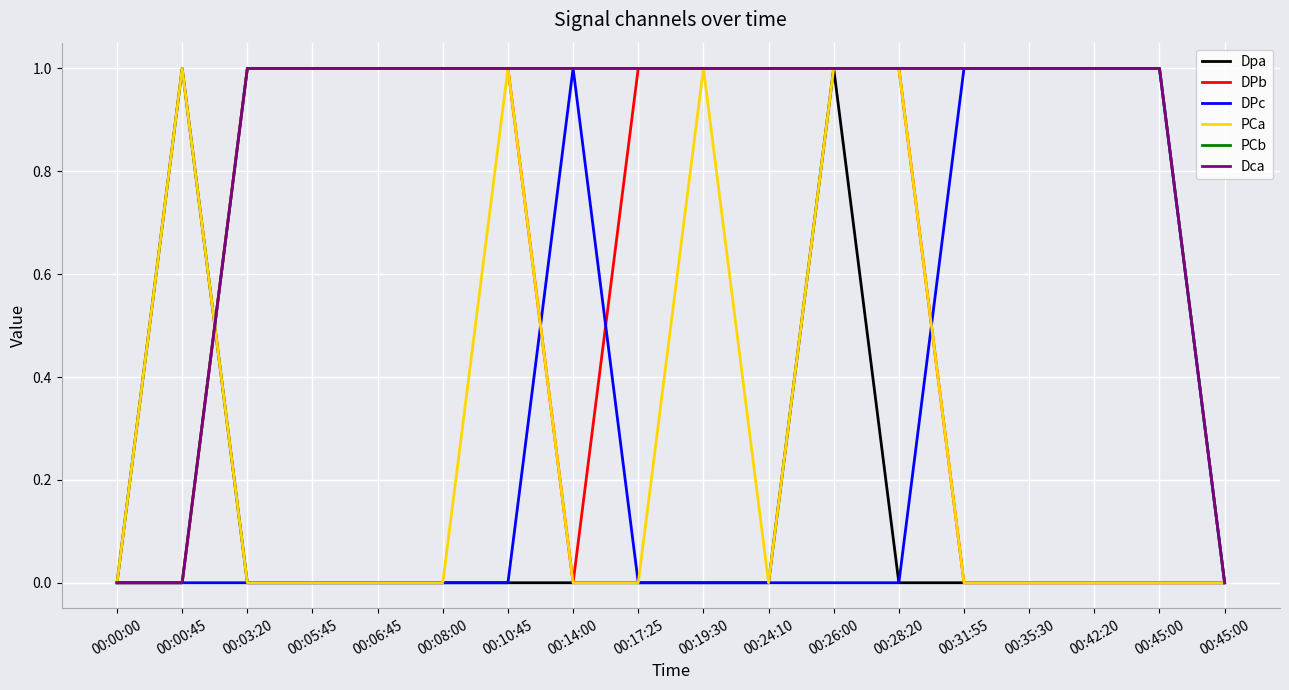

What is the average value of the PCb series?

1